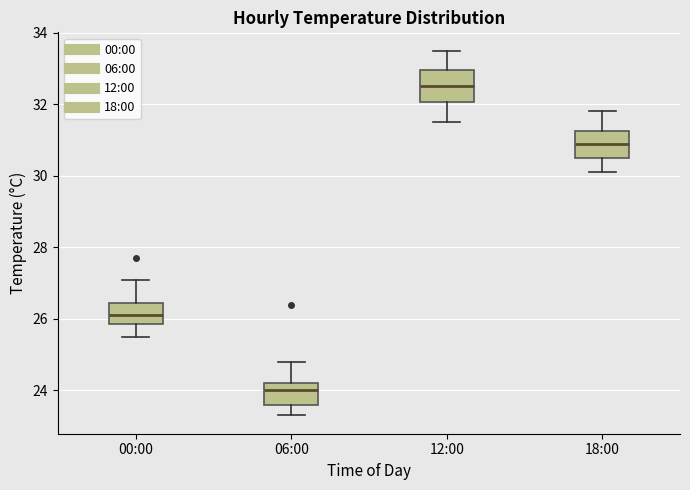

Which box's median line is the lowest?

06:00